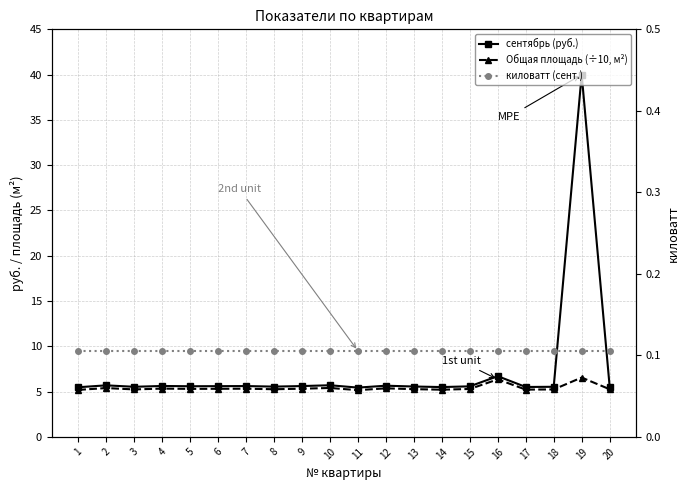

True or false: Общая площадь (÷10, м²) has more than 1 interior local peaks.

True